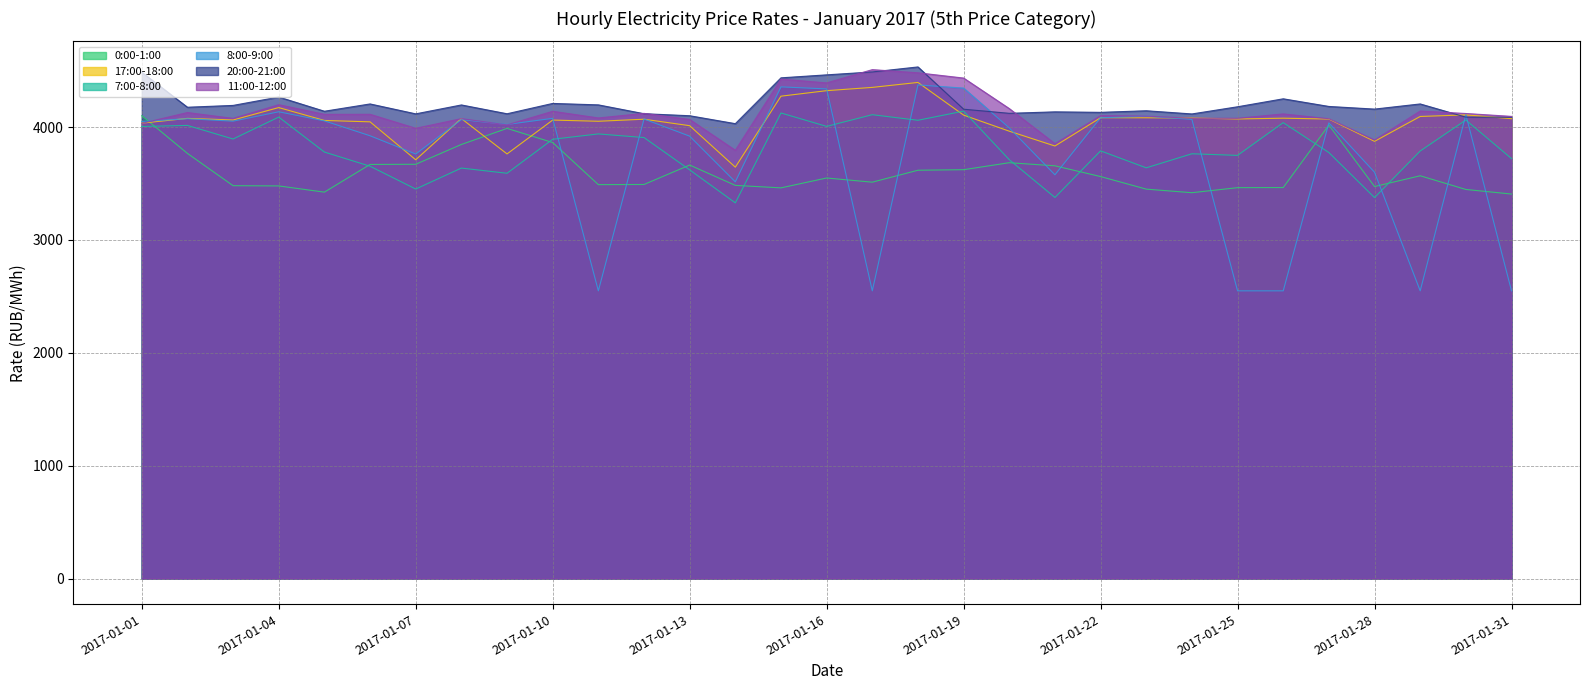

Rank the categories by 11:00-12:00 value from lowest to highest.

2017-01-14, 2017-01-21, 2017-01-28, 2017-01-07, 2017-01-09, 2017-01-01, 2017-01-13, 2017-01-27, 2017-01-08, 2017-01-03, 2017-01-24, 2017-01-25, 2017-01-11, 2017-01-31, 2017-01-23, 2017-01-22, 2017-01-05, 2017-01-06, 2017-01-26, 2017-01-30, 2017-01-12, 2017-01-02, 2017-01-10, 2017-01-29, 2017-01-20, 2017-01-04, 2017-01-16, 2017-01-15, 2017-01-19, 2017-01-18, 2017-01-17